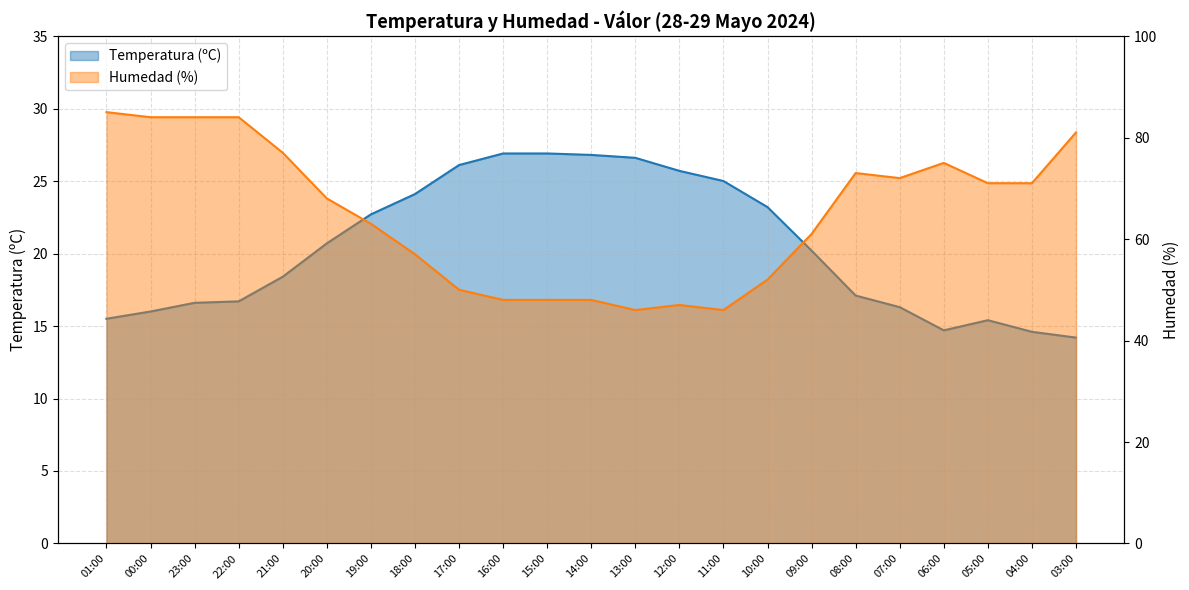

What is the difference between the maximum and minimum values in the Temperatura (ºC) series?

12.7